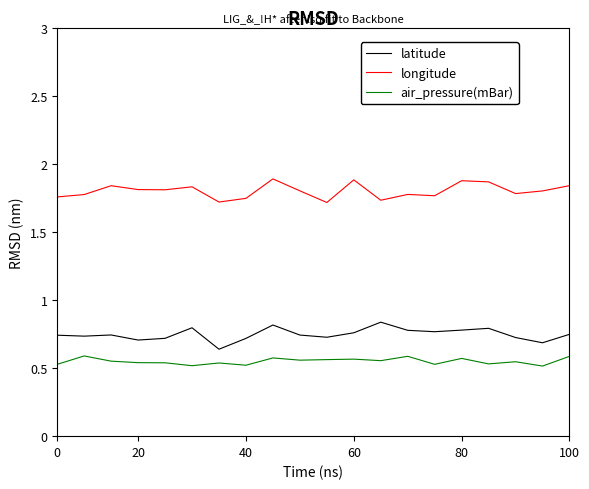

True or false: latitude has more than 1 points higher than both neighbors.

True